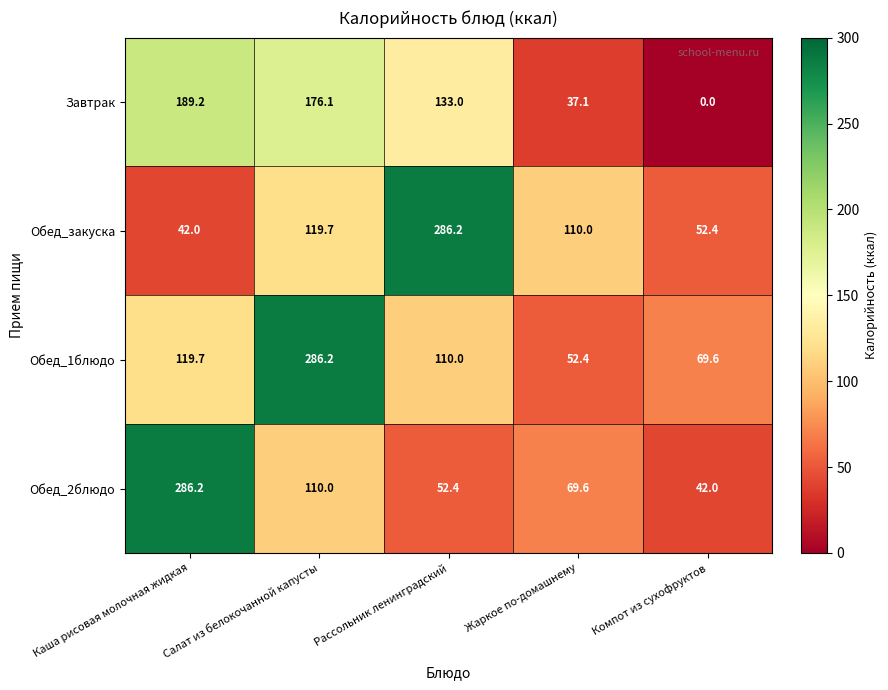

Which series has the largest total across all categories?

Обед_1блюдо